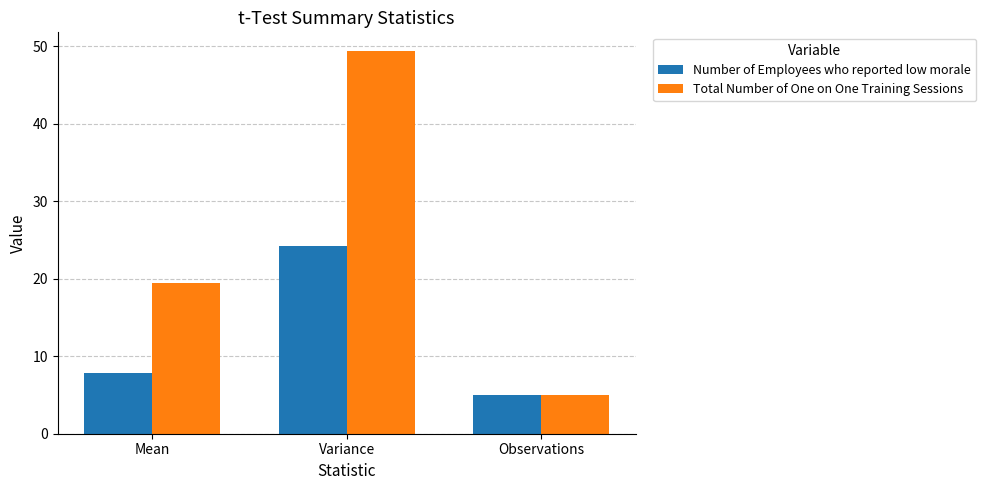

What is the total value across all series at Observations?

10.0